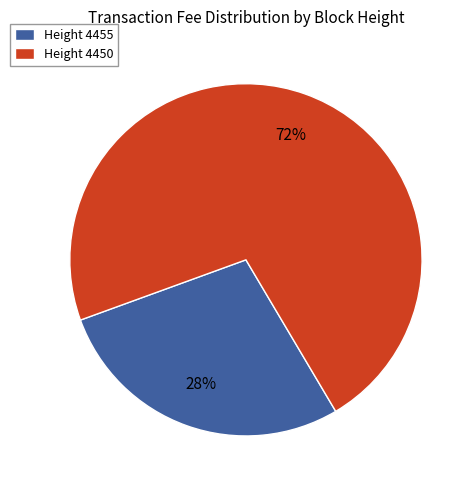

Is the sum of Height 4450 and Height 4455 greater than half?

Yes